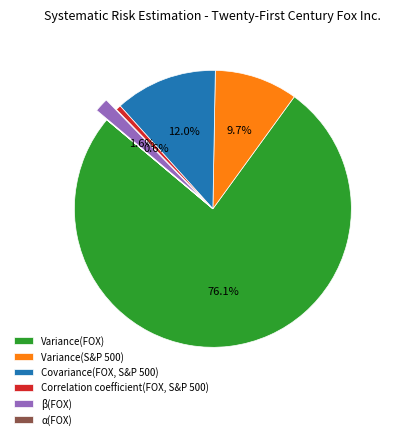

Does Variance(FOX) represent more than half of the total?

Yes